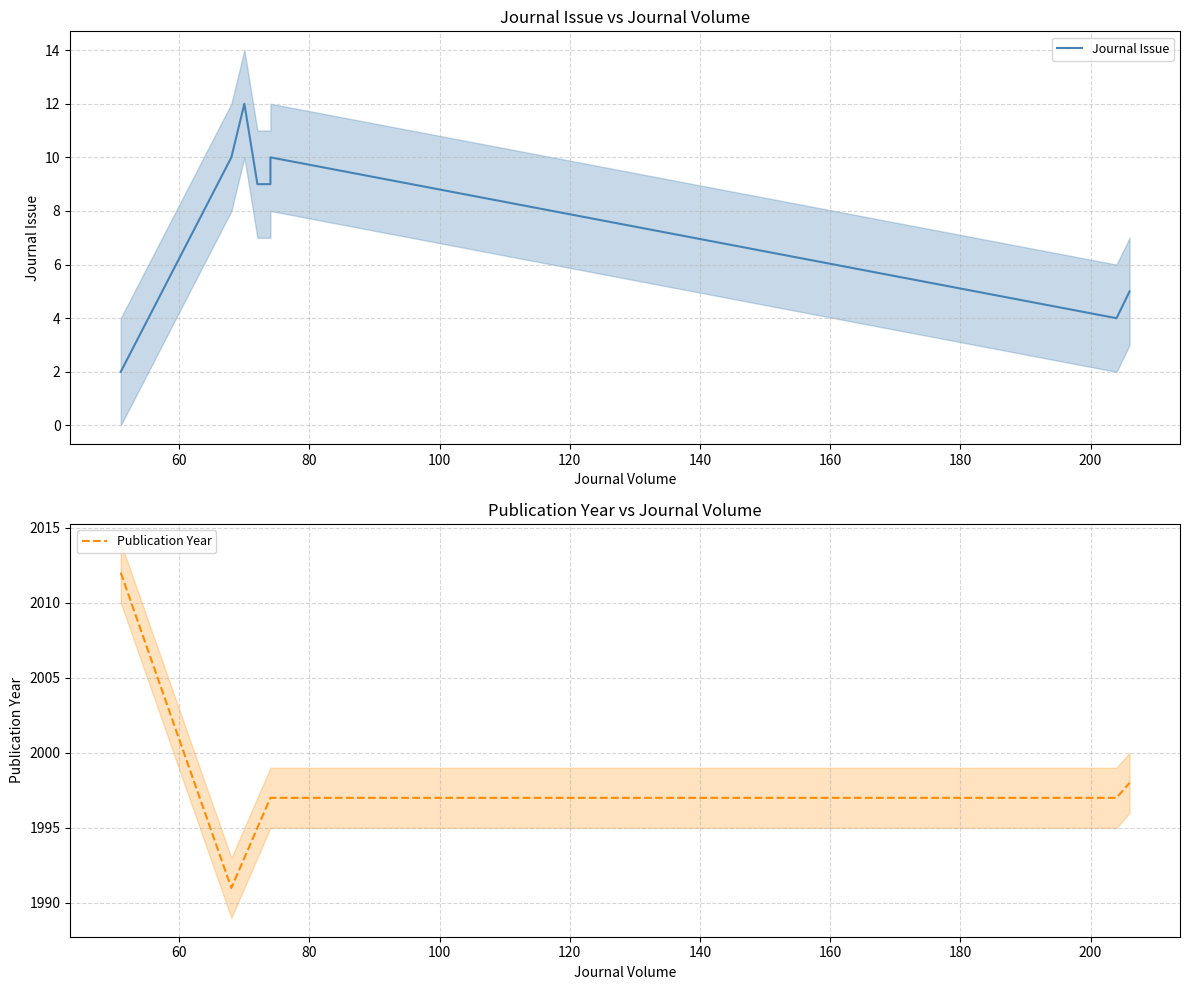

What is the sum of all Publication Year values?

17973